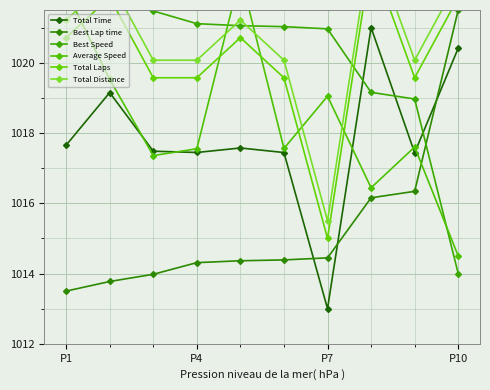

Reading left to right, transcribe all the data shown in this chart.

Total Time: 1017.7	1019.1	1017.5	1017.4	1017.6	1017.4	1013.0	1021.0	1017.4	1020.4
Best Lap time: 1013.5	1013.8	1014.0	1014.3	1014.4	1014.4	1014.4	1016.2	1016.3	1021.5
Best Speed: 1022.0	1021.7	1021.5	1021.1	1021.1	1021.0	1021.0	1019.2	1019.0	1014.0
Average Speed: 1022.0	1019.5	1017.4	1017.6	1022.5	1017.6	1019.0	1016.4	1017.6	1014.5
Total Laps: 1020.7	1021.9	1019.6	1019.6	1020.7	1019.6	1015.0	1023.0	1019.6	1021.9
Total Distance: 1021.2	1022.4	1020.1	1020.1	1021.2	1020.1	1015.5	1023.5	1020.1	1022.4